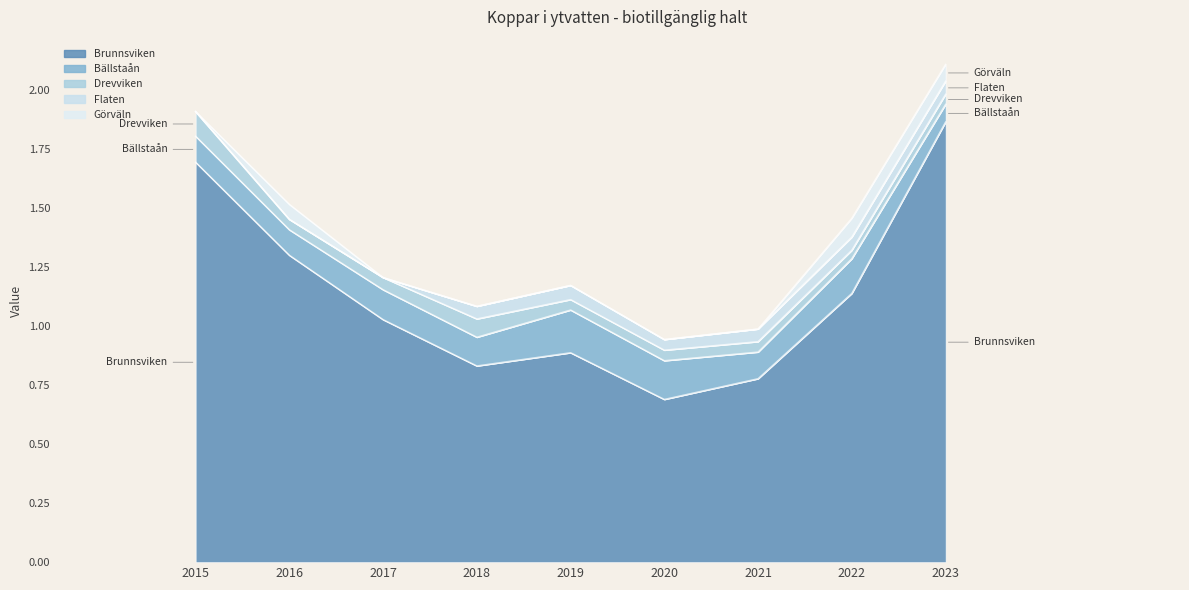

Is it true that Bällstaån equals 0.0 at 2023?

False